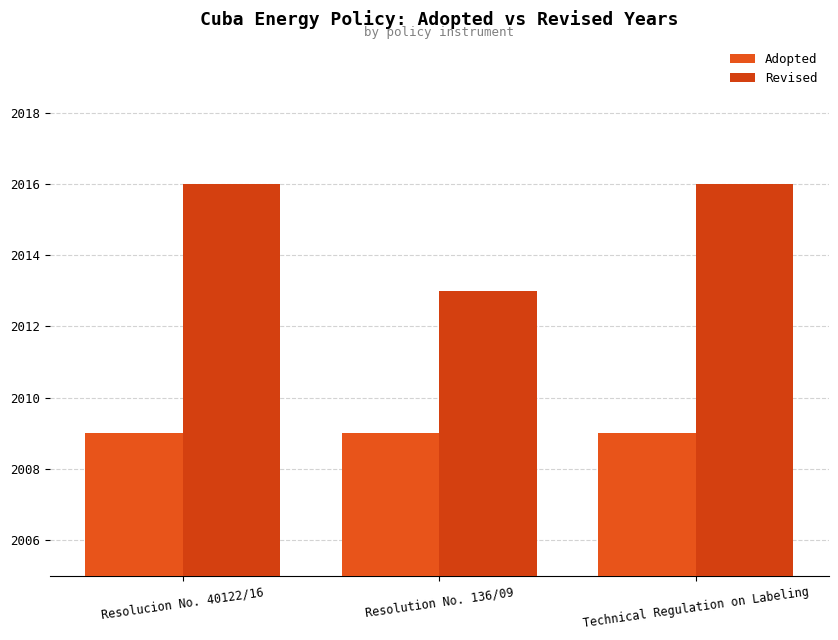

List the series in order of their peak value, lowest first.

Adopted, Revised